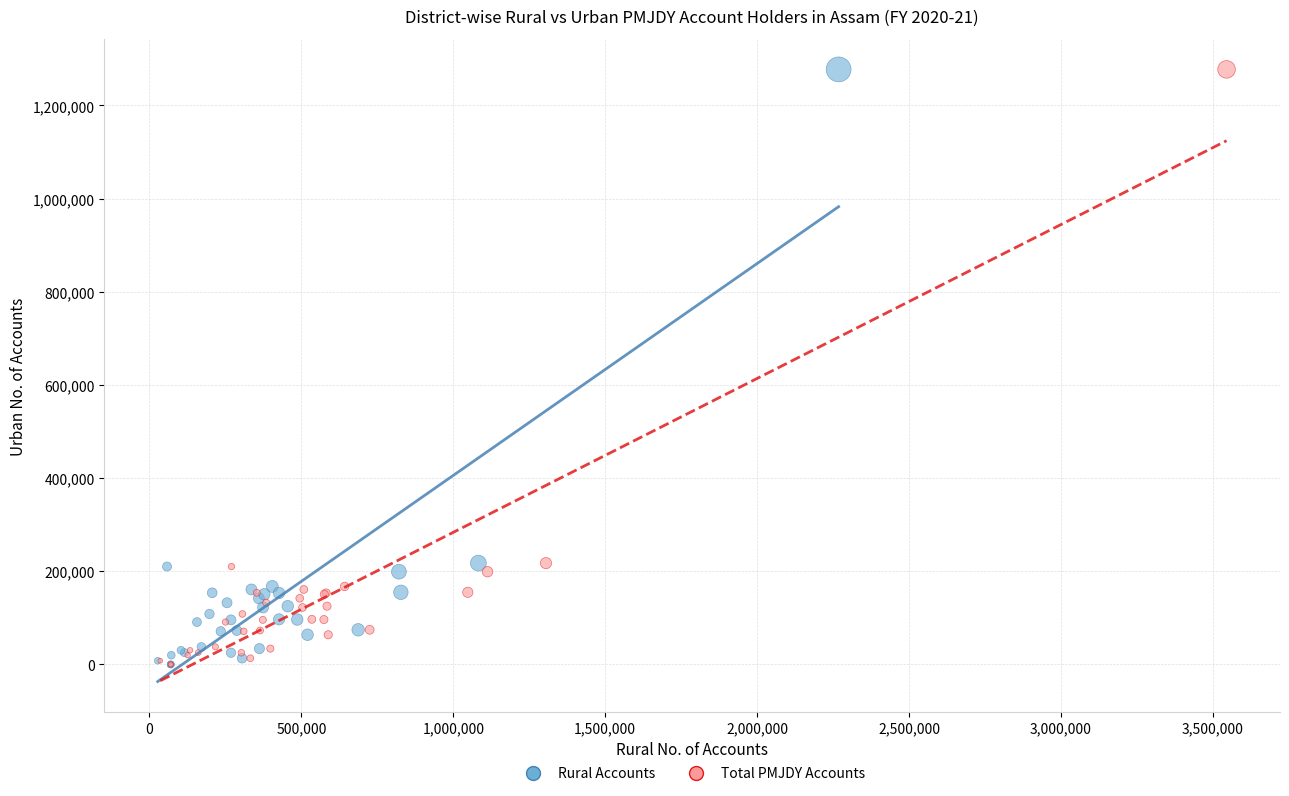

What are all the series names shown in the legend?

Rural Accounts, Total PMJDY Accounts